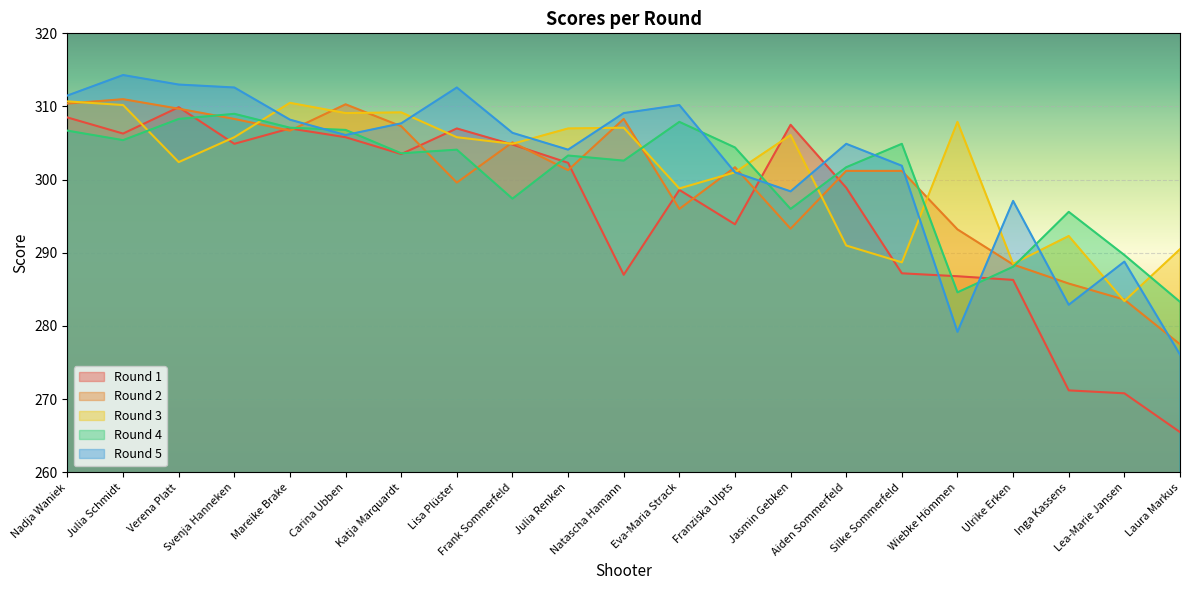

Between Katja Marquardt and Ulrike Erken, which series saw the biggest shift?

Round 3